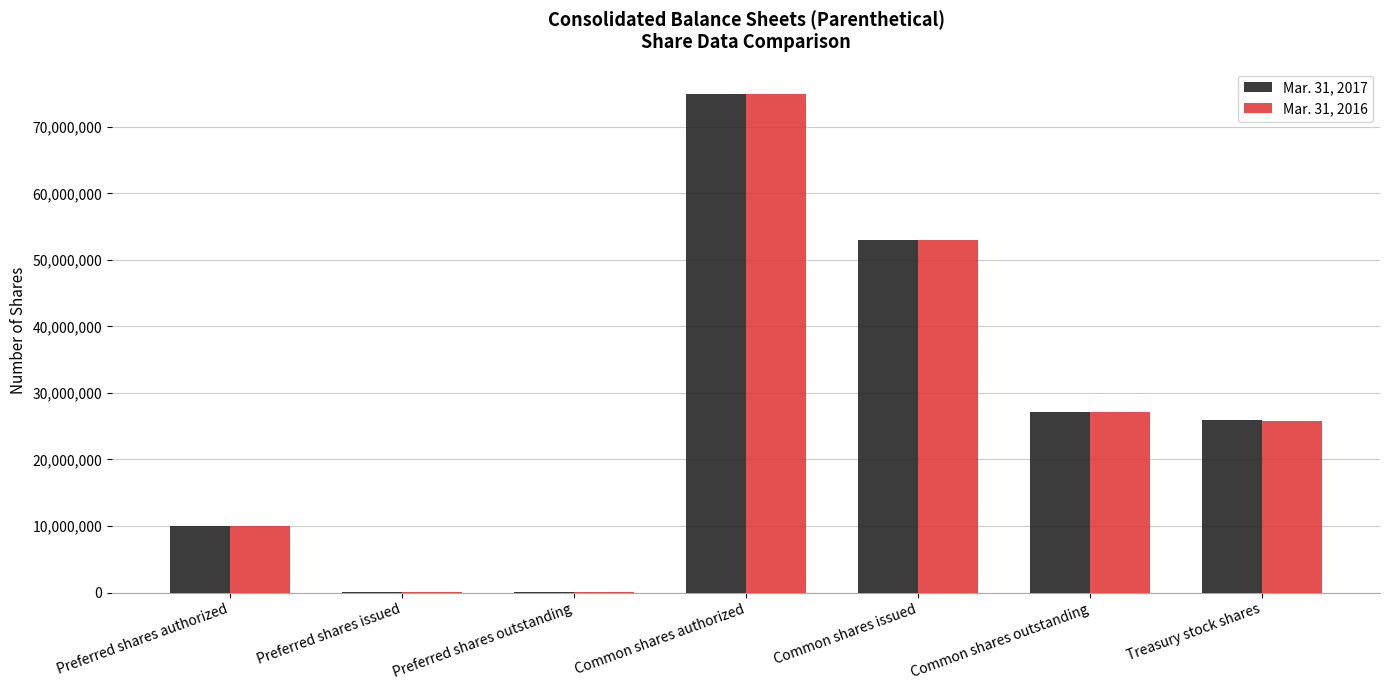

What is the maximum value shown in the chart?

75000000